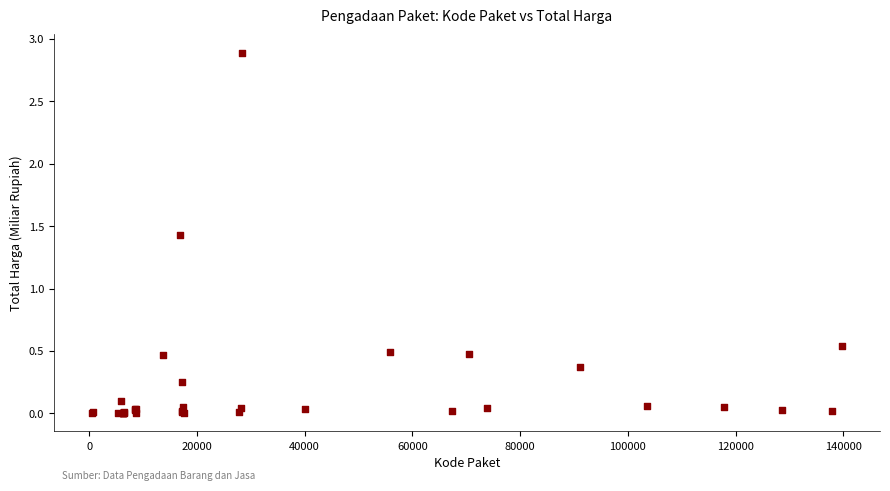

What Y value in the scatter plot is closest to 1?

1.4